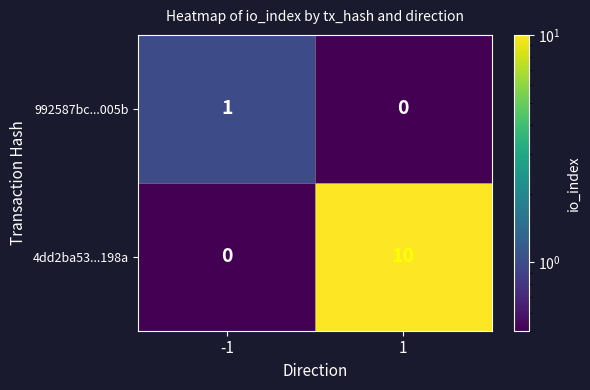

What is the difference between the highest and lowest values at 1?

10